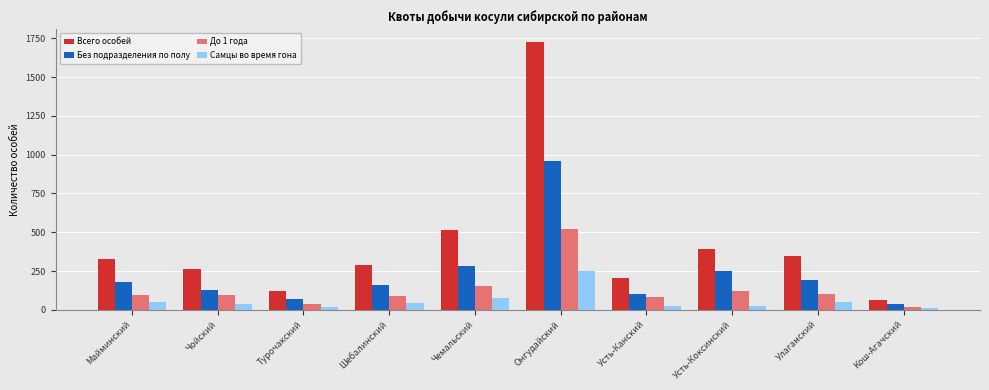

Are the bars horizontal?

No